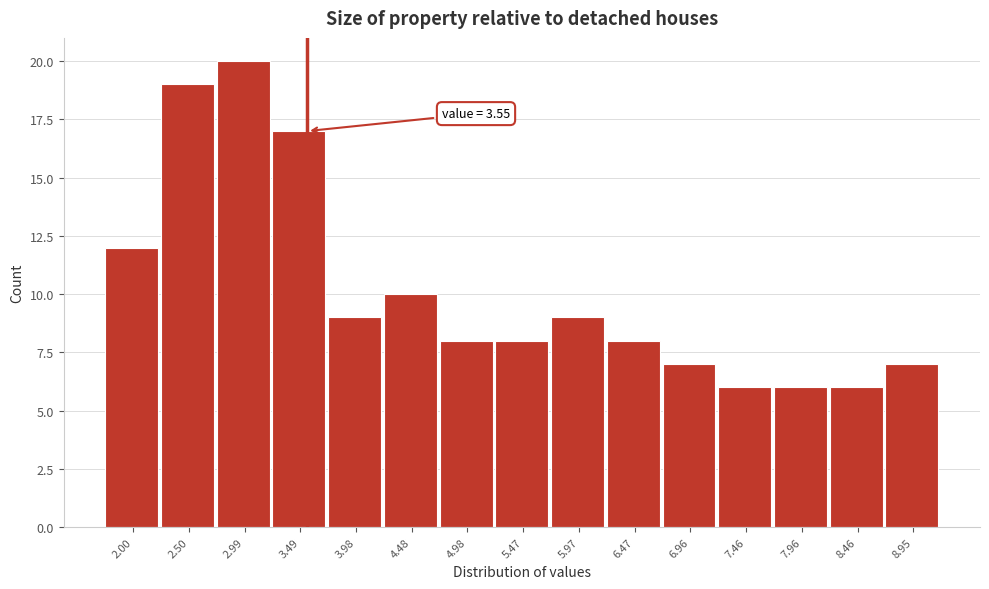

Which range on the x-axis has the tallest bar?

2.75 to 3.25